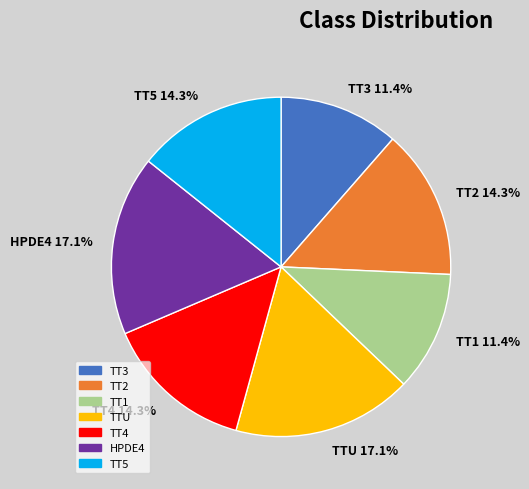

Count the number of slices in the pie.

7